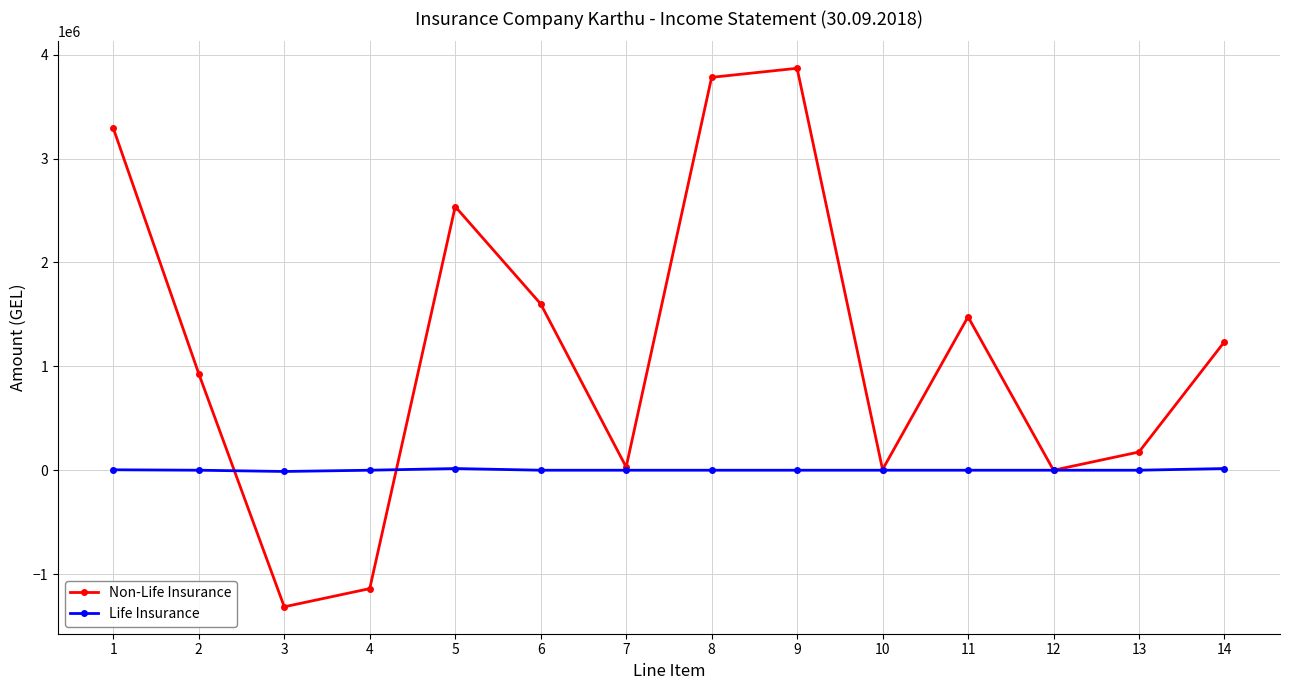

What is the difference between the maximum and second lowest values in the Life Insurance series?

16104.1